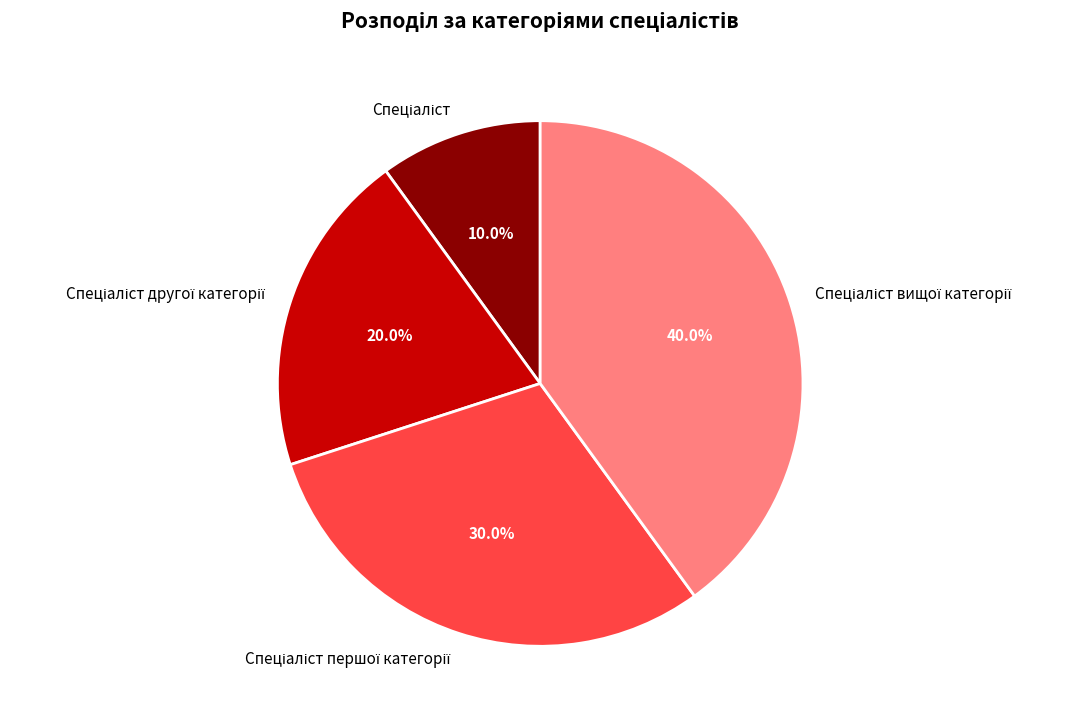

Does any single category account for the majority?

No